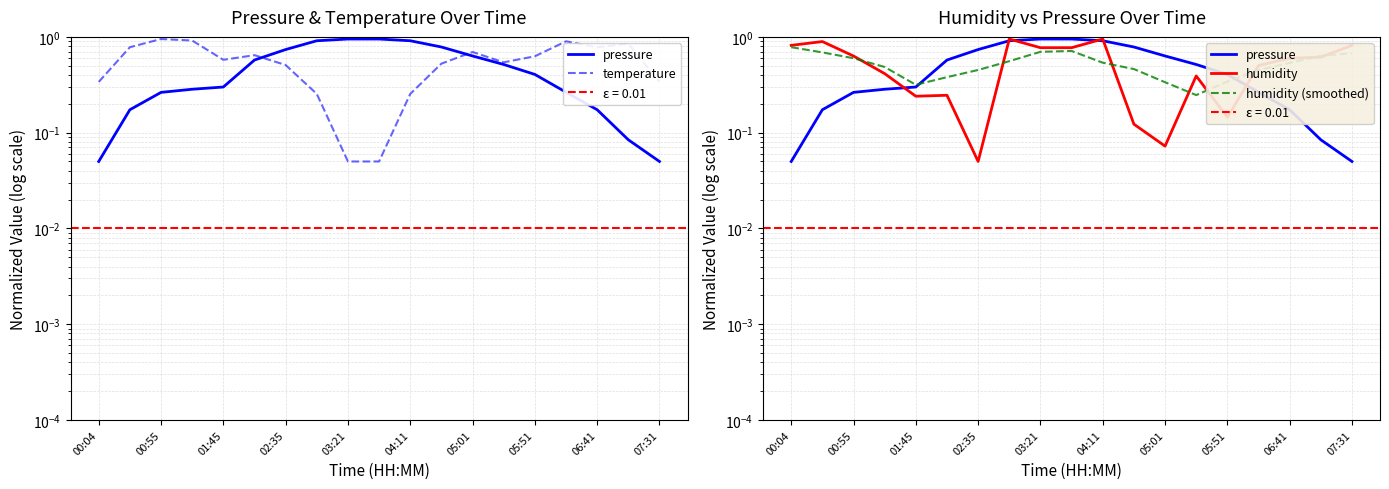

What is the difference between the maximum and minimum values in the humidity (smoothed) series?

0.5